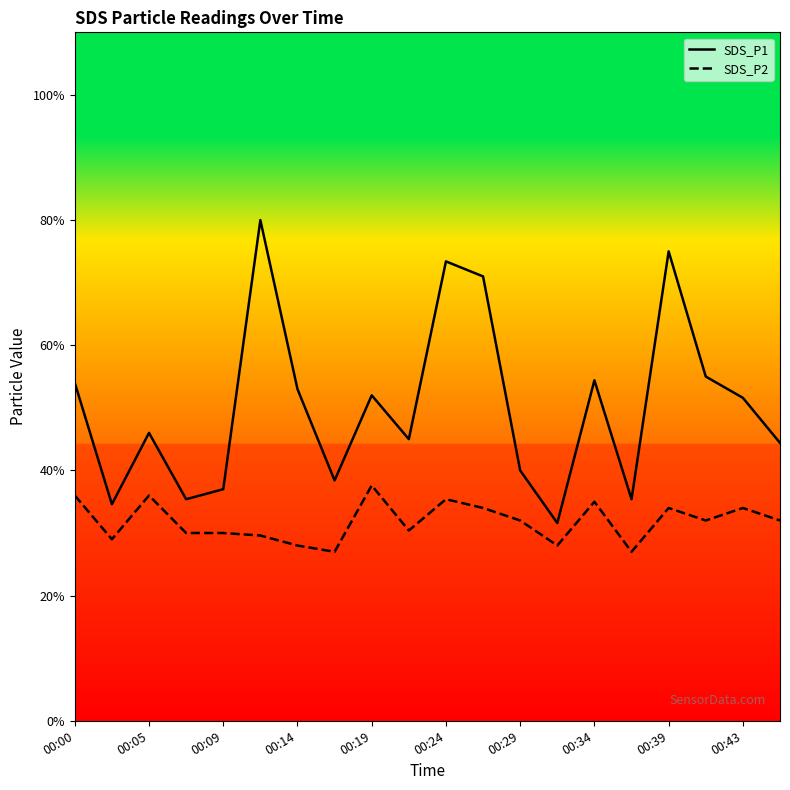

True or false: SDS_P1 and SDS_P2 cross at least once.

False